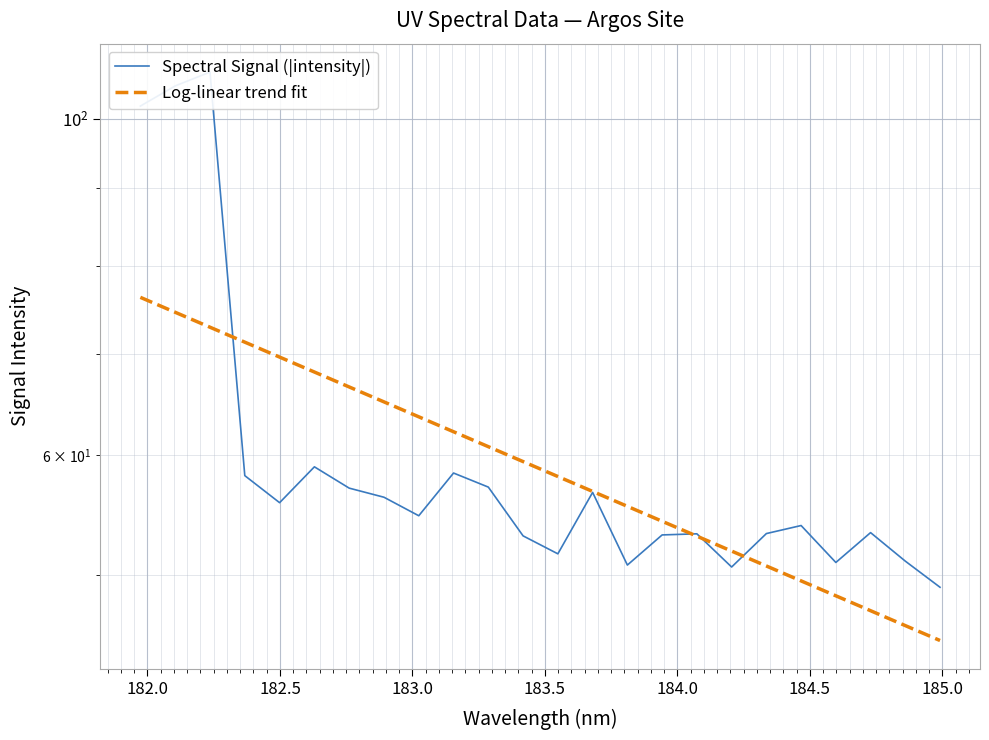

True or false: Spectral Signal (|intensity|) and Log-linear trend fit intersect in this chart.

True